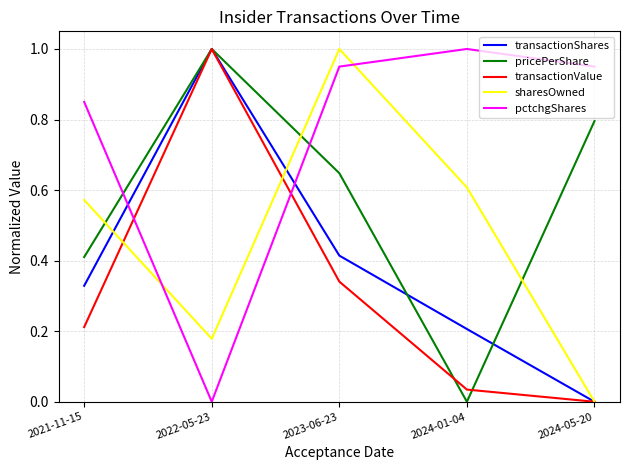

At which category is the sum across all series the highest?

2023-06-23